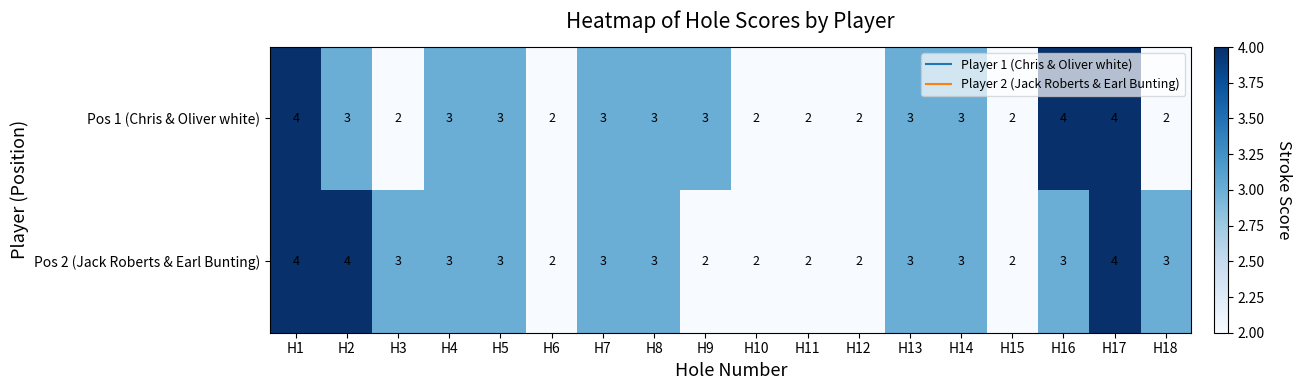

Is it true that Pos 2 (Jack Roberts & Earl Bunting) equals 3 at H13?

True